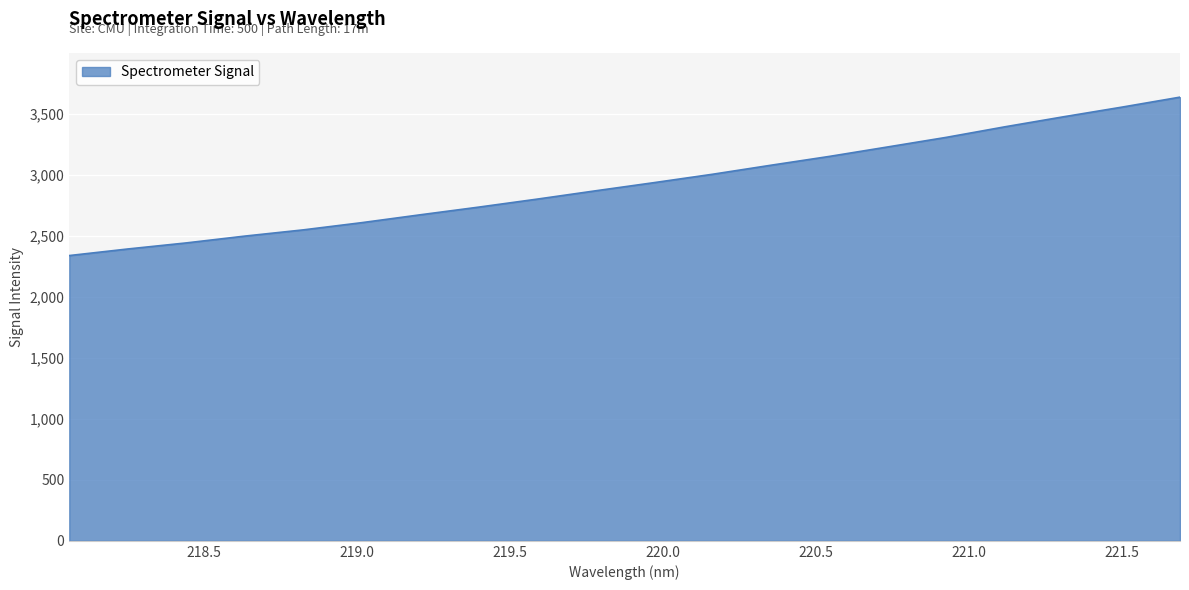

What is the minimum value shown in the chart?

2337.5